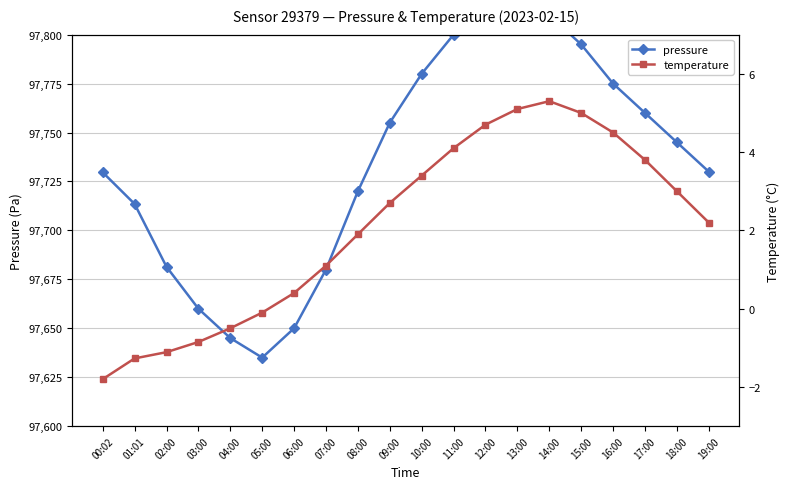

True or false: pressure and temperature cross at least once.

False